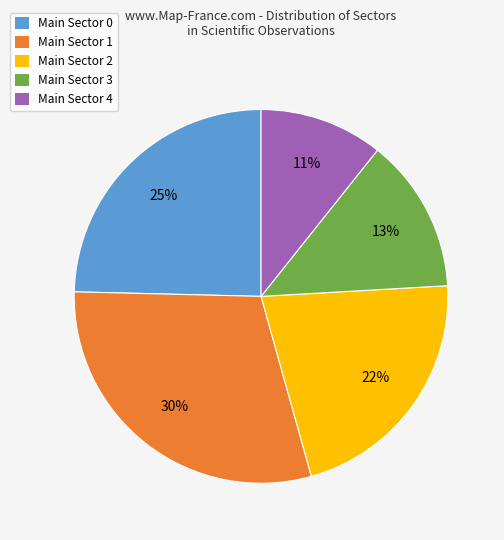

Is the sum of Main Sector 0 and Main Sector 2 greater than half?

No